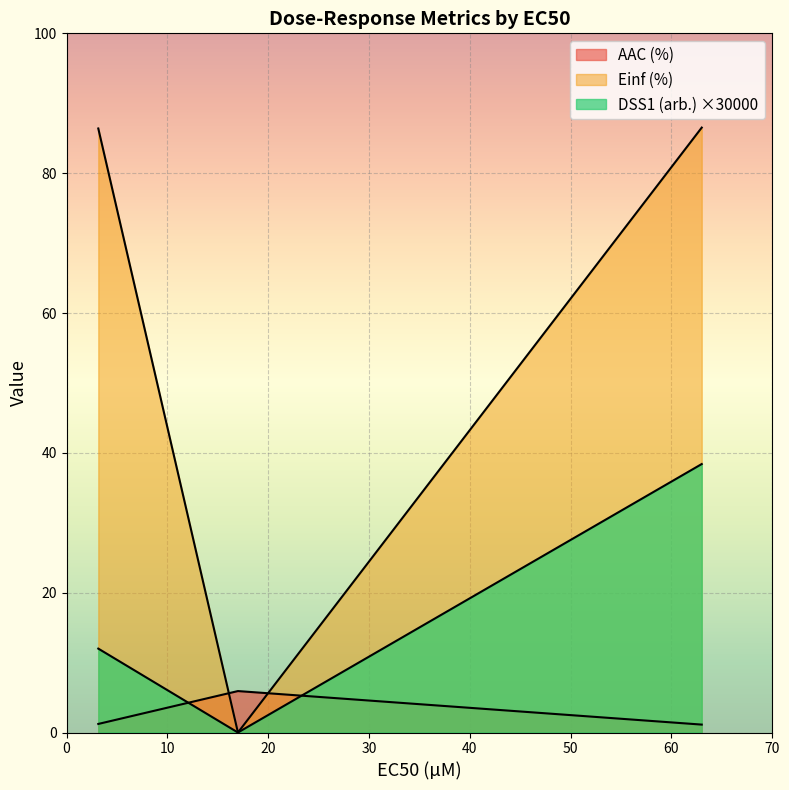

Is it true that Einf (%) equals 50.1 at 3.15?

False